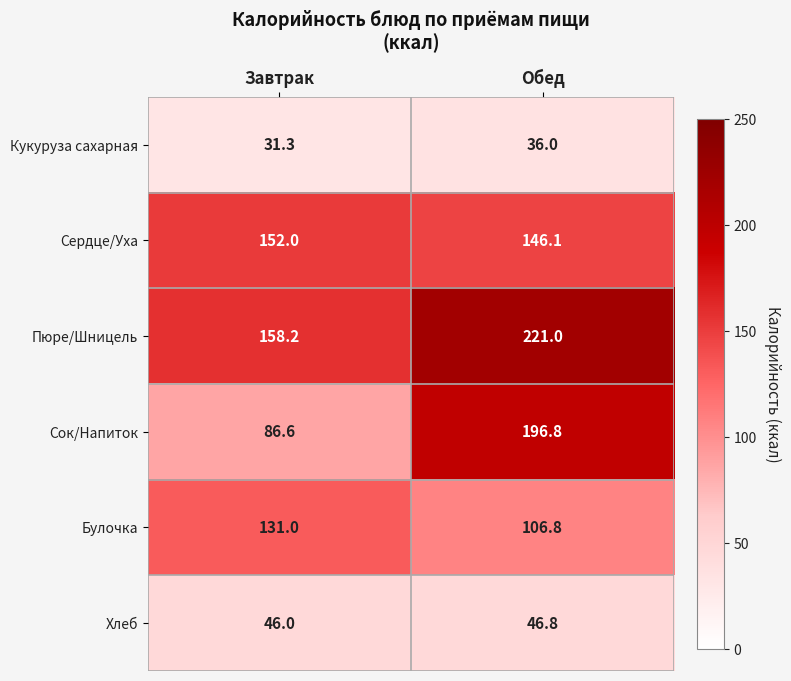

What is the minimum value shown in the chart?

31.3